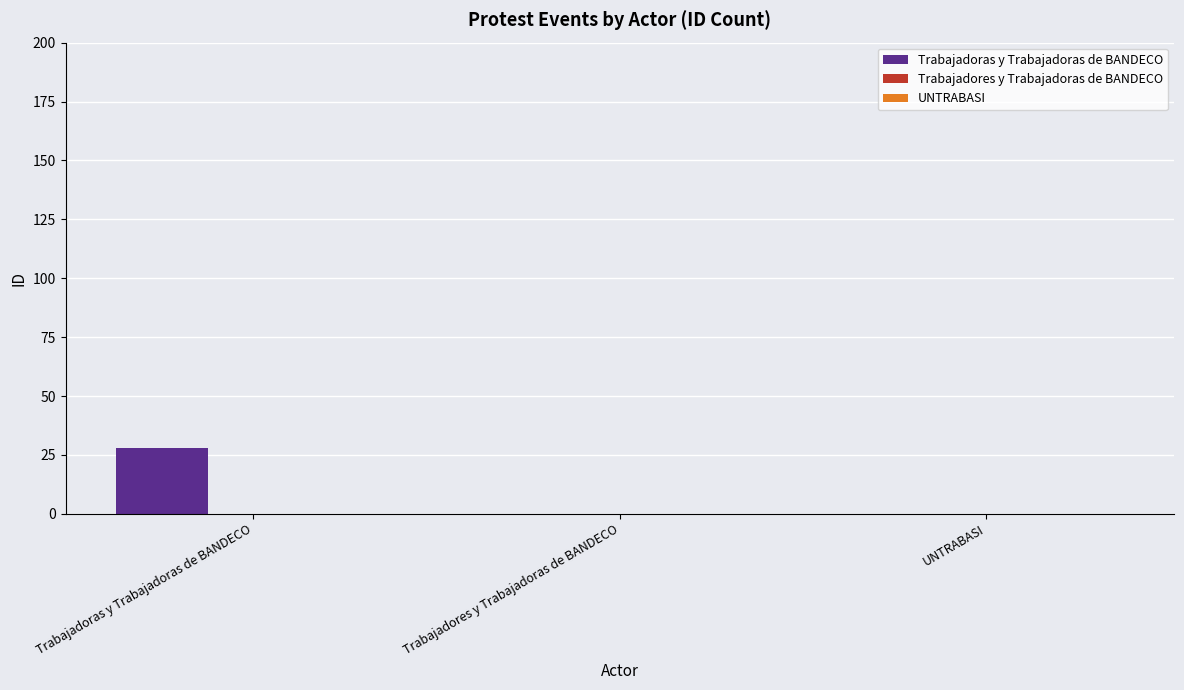

Between Trabajadores y Trabajadoras de BANDECO and Trabajadoras y Trabajadoras de BANDECO, which is larger?

Trabajadoras y Trabajadoras de BANDECO